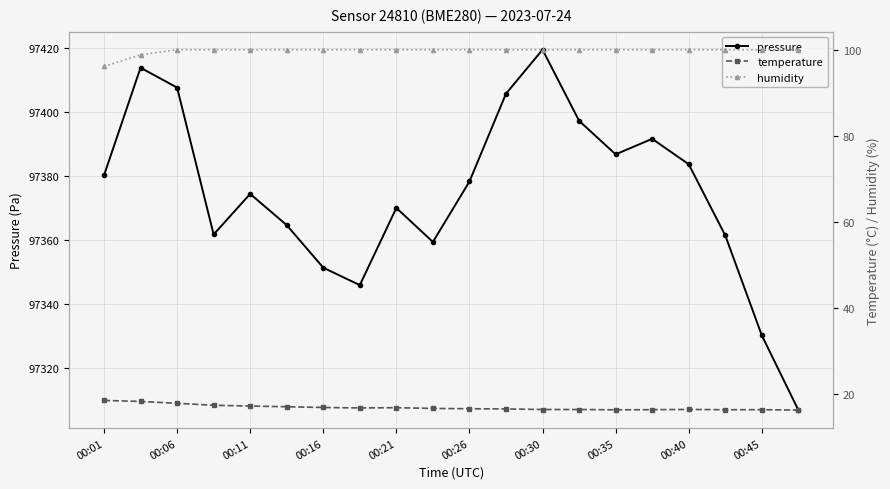

Is it true that pressure equals 97386.8 at 00:35?

True